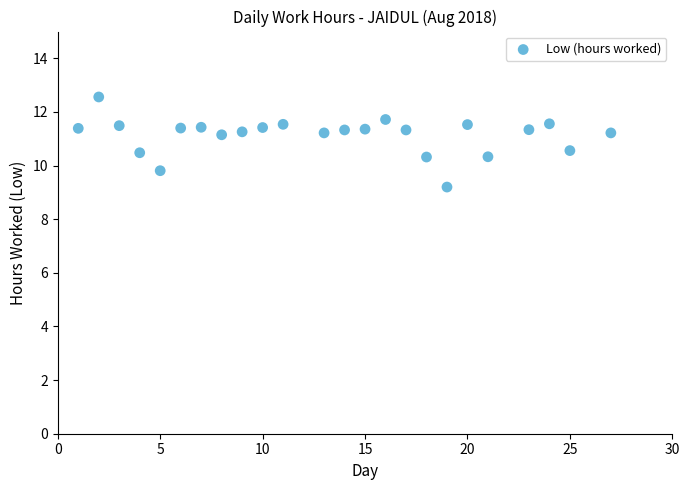

What is the range of Y values (max minus min)?

3.4